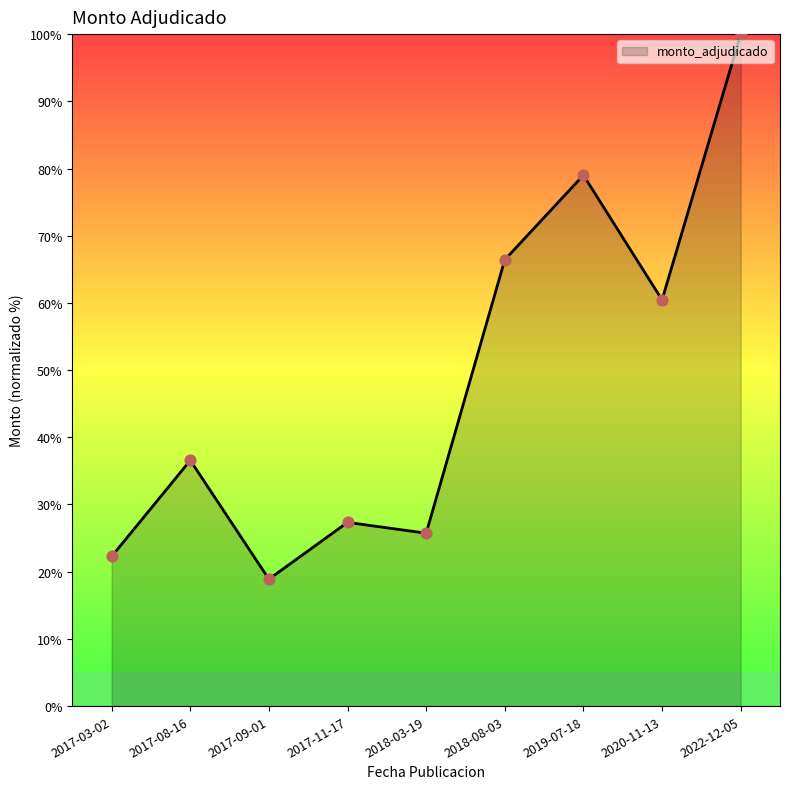

What is the change in value from 2017-08-16 to 2018-08-03?

+29.9